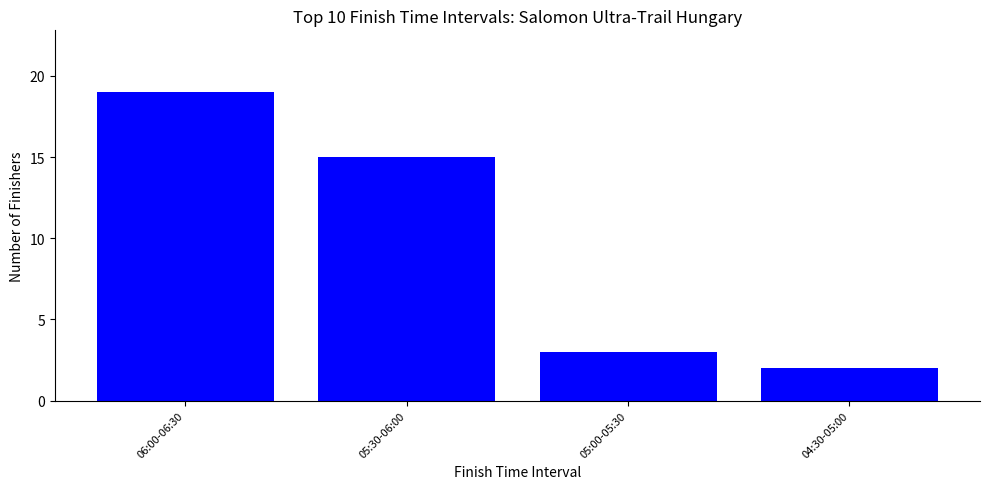

What is the sum of all values?

39